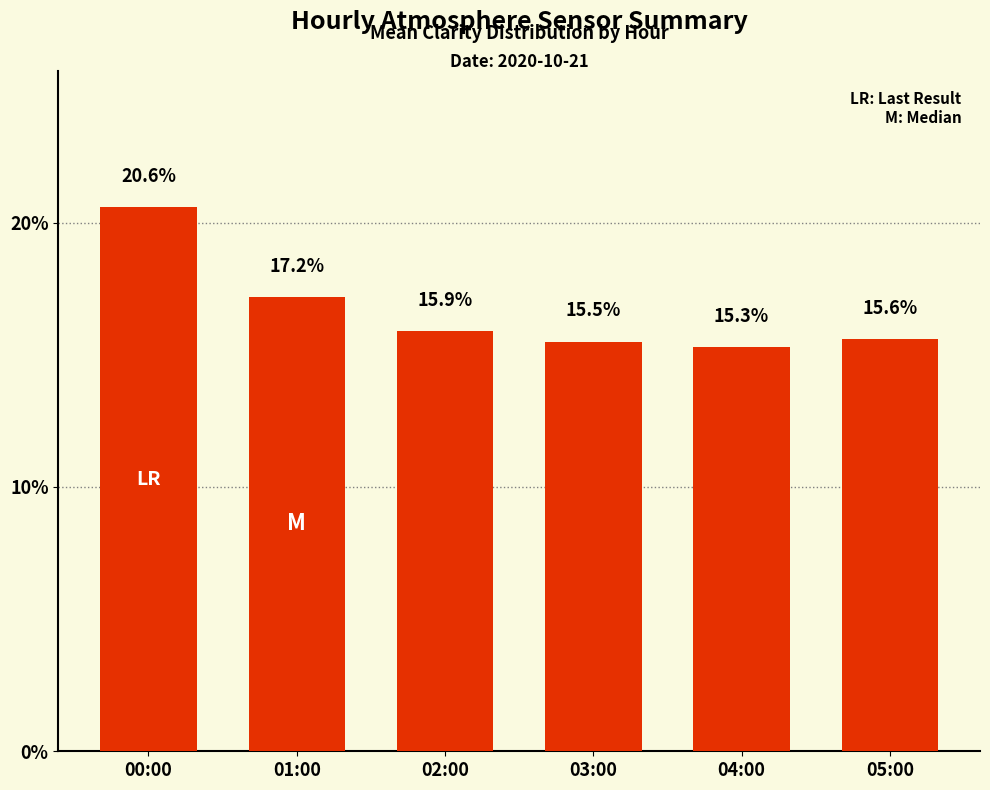

List the labels in order of value, smallest first.

04:00, 03:00, 05:00, 02:00, 01:00, 00:00